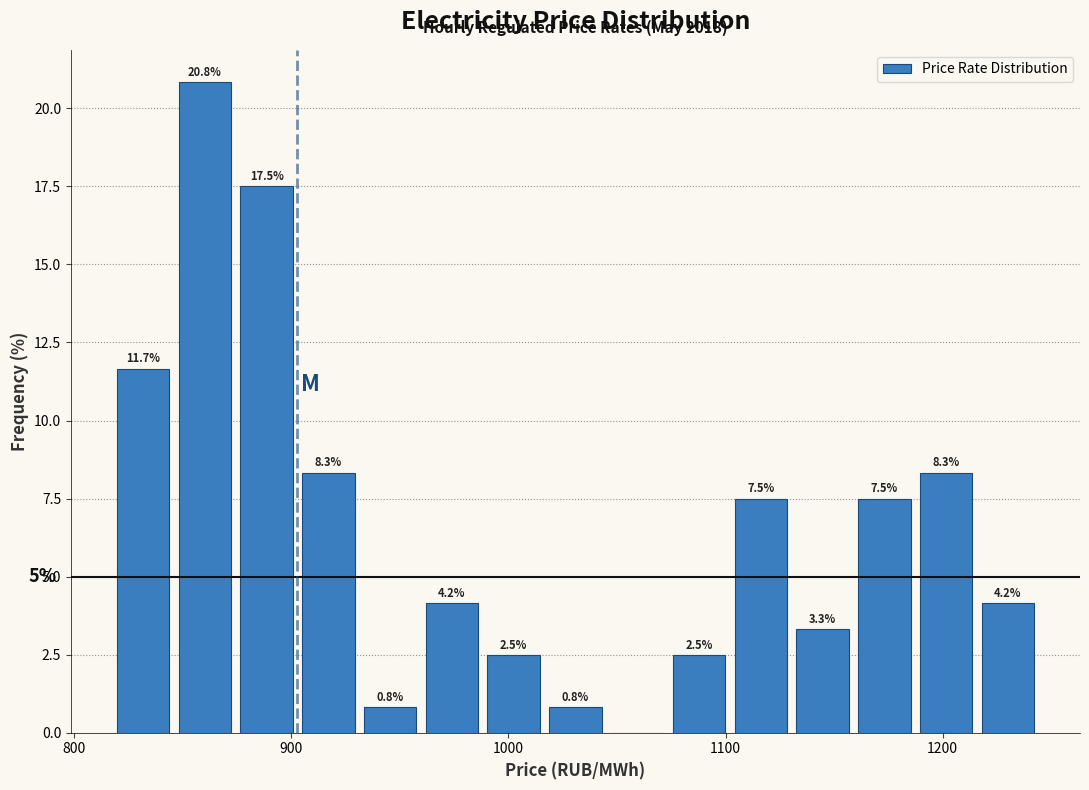

Read against the x-axis, roughly where is the centre of the tallest bar?

860